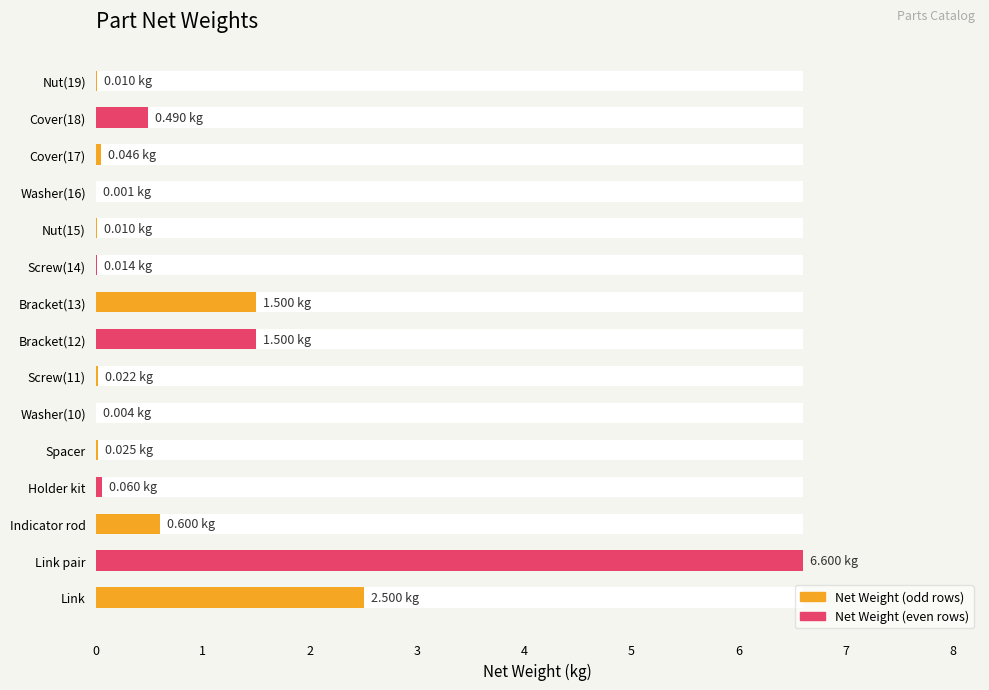

True or false: the data shows 6.6 at Link pair.

True